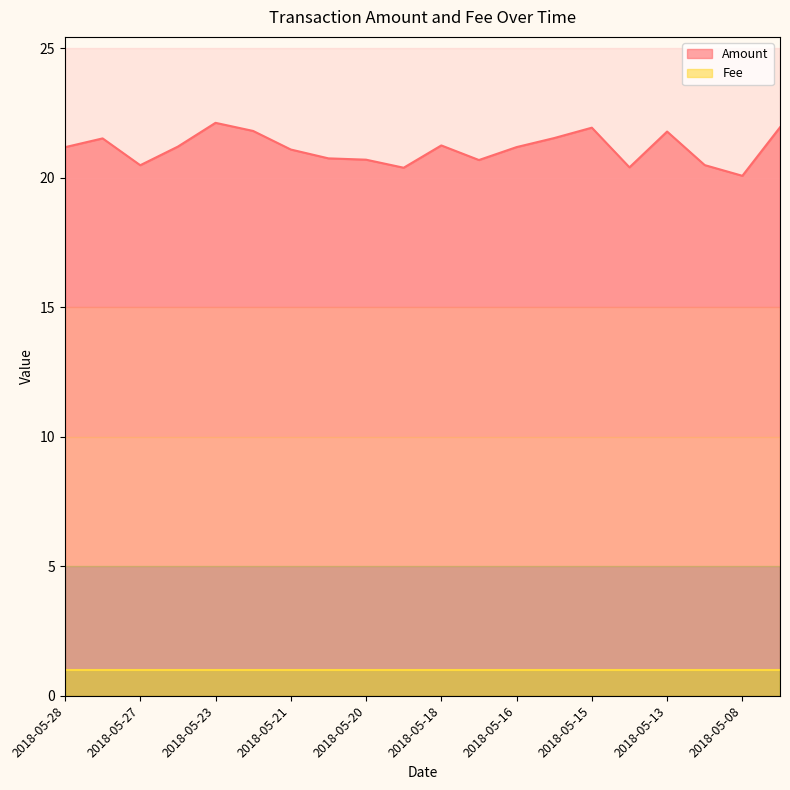

List the series in order of their peak value, highest first.

Amount, Fee